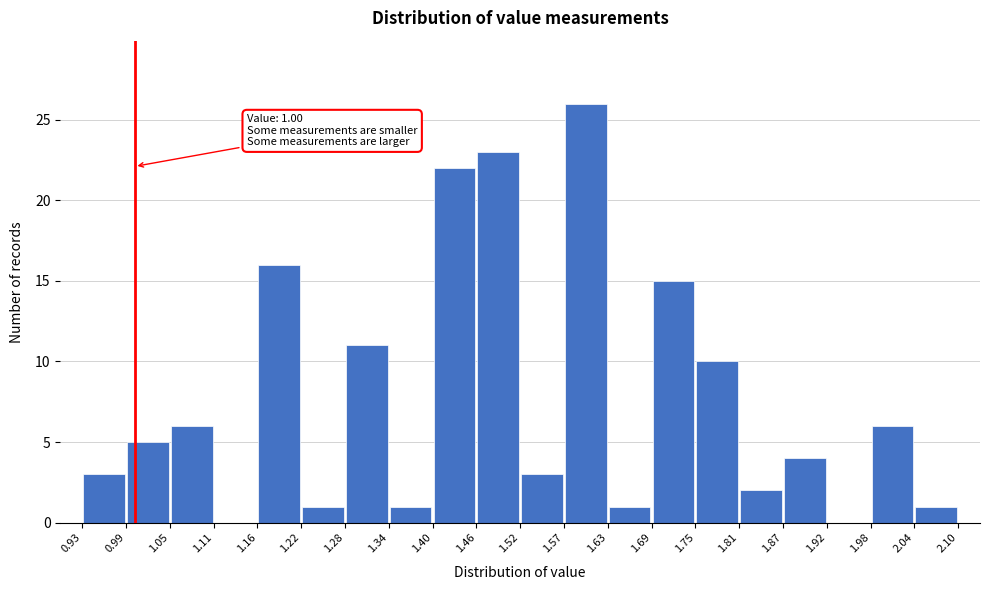

Which range on the x-axis has the tallest bar?

1.57 to 1.63